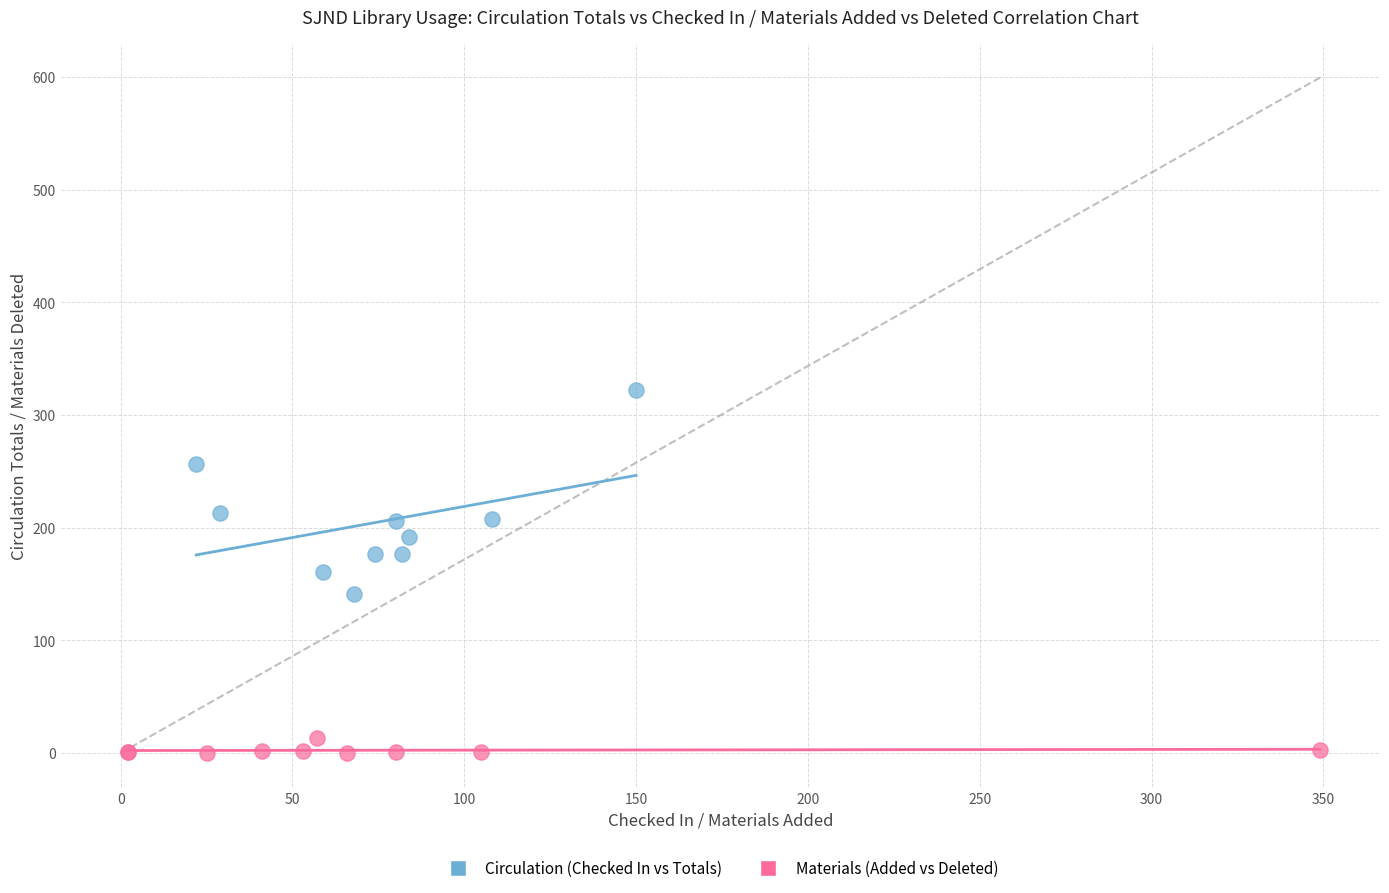

Which series contains the lowest Y value?

Materials (Added vs Deleted)